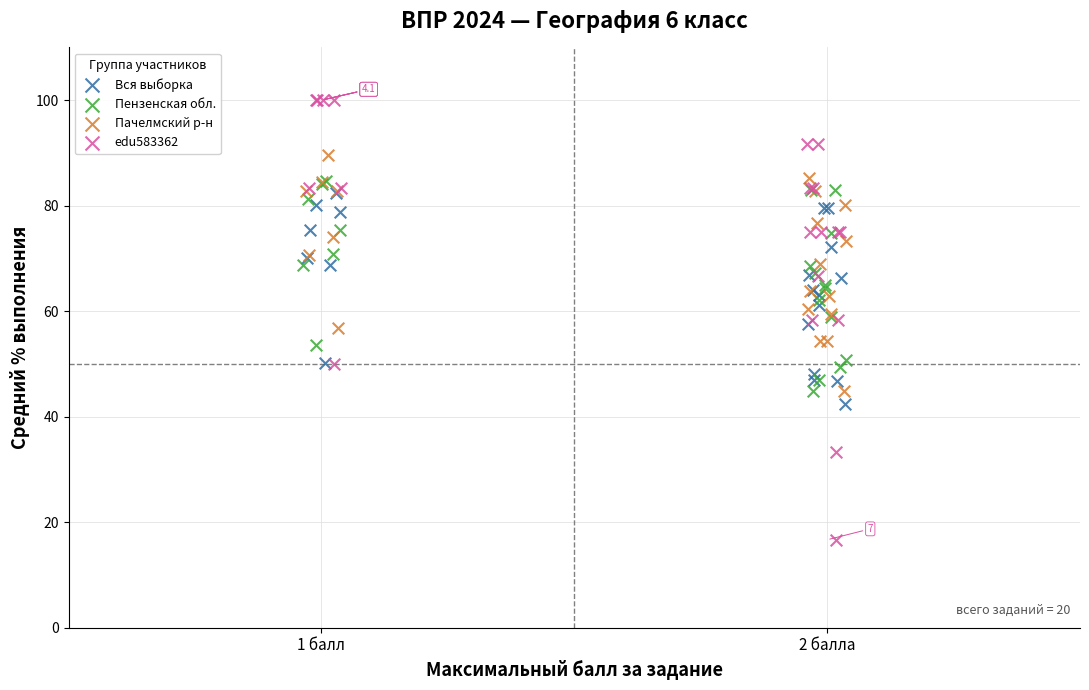

Which series has the widest spread of Y values?

edu583362